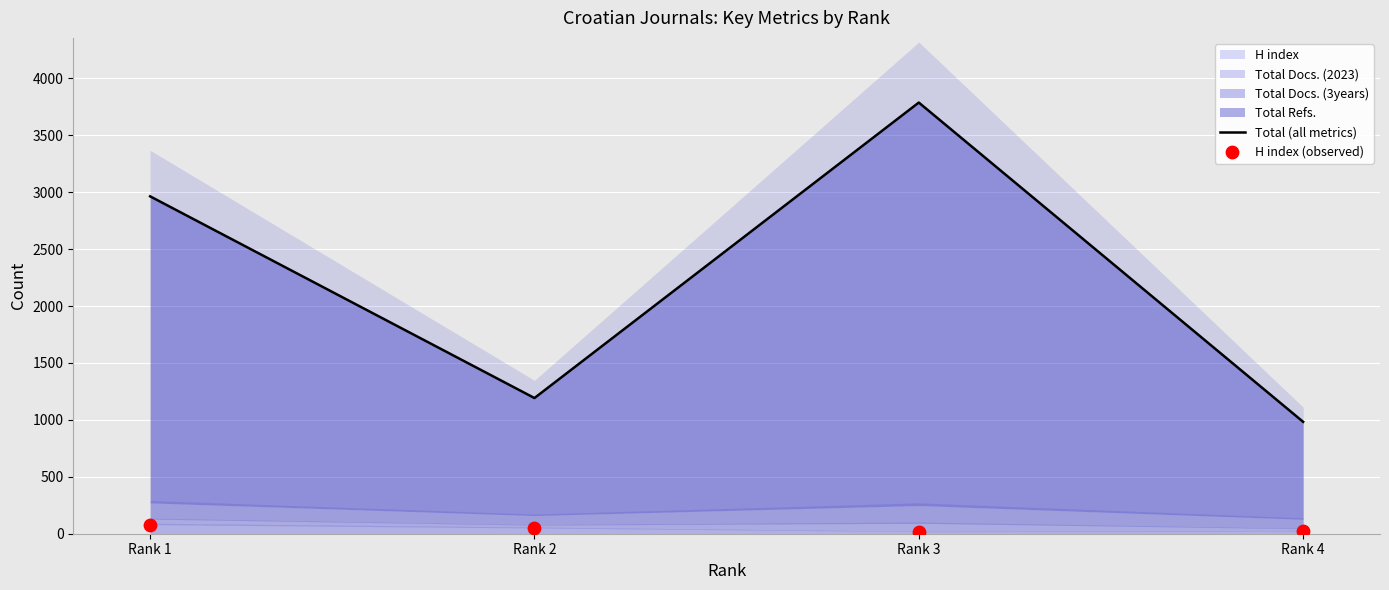

Which series reaches the maximum Y coordinate?

Total (all metrics)